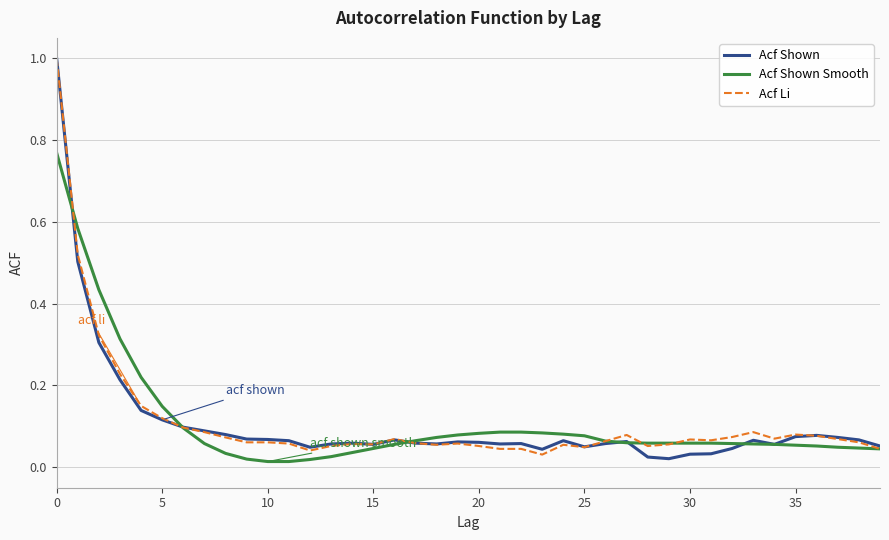

Does the chart display data point markers on the line(s)?

No